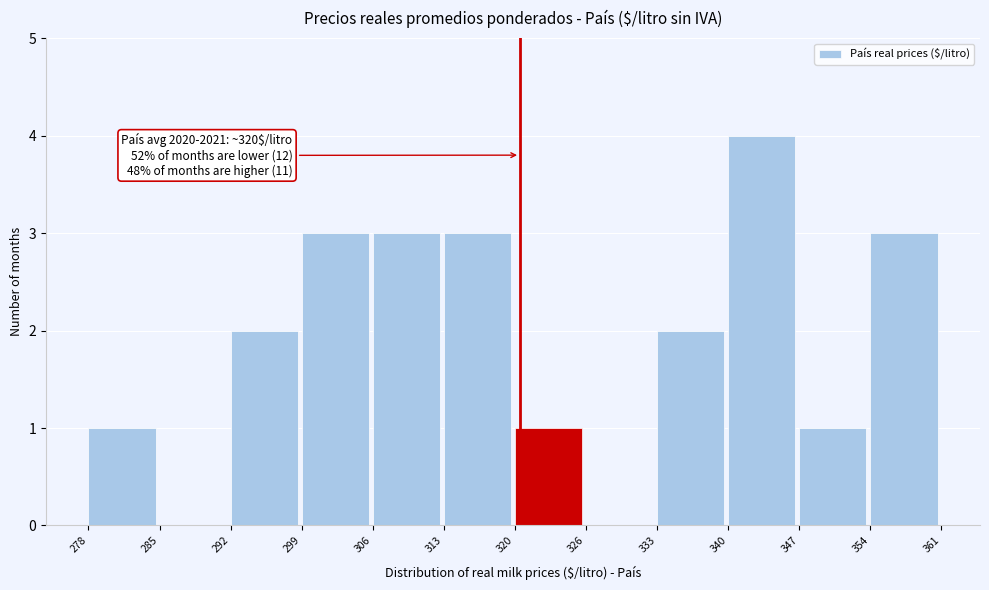

Over which range of the x-axis is the bar tallest?

340 to 347